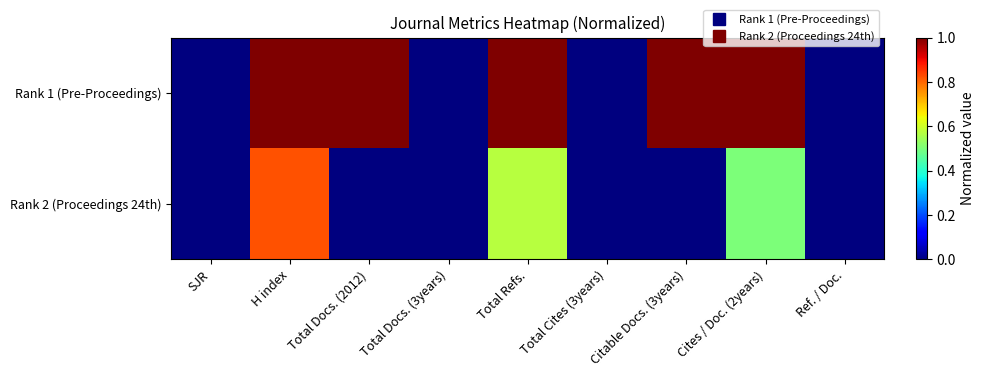

Rank the series by their average value, from highest to lowest.

Rank 1 (Pre-Proceedings), Rank 2 (Proceedings 24th)